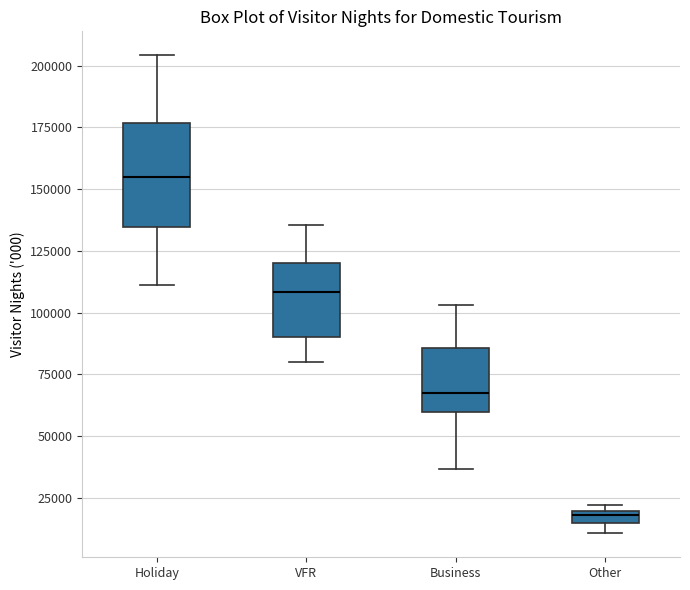

Which box's median line is the lowest?

Other